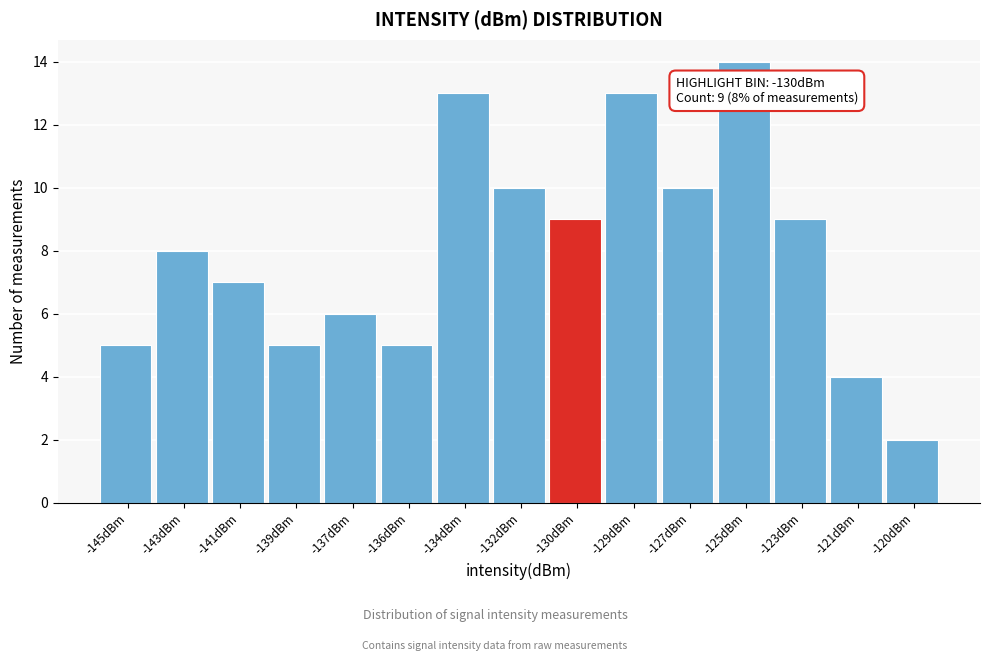

Reading right to left, list all the values displayed in this chart.

-120dBm=2	-121dBm=4	-123dBm=9	-125dBm=14	-127dBm=10	-129dBm=13	-130dBm=9	-132dBm=10	-134dBm=13	-136dBm=5	-137dBm=6	-139dBm=5	-141dBm=7	-143dBm=8	-145dBm=5